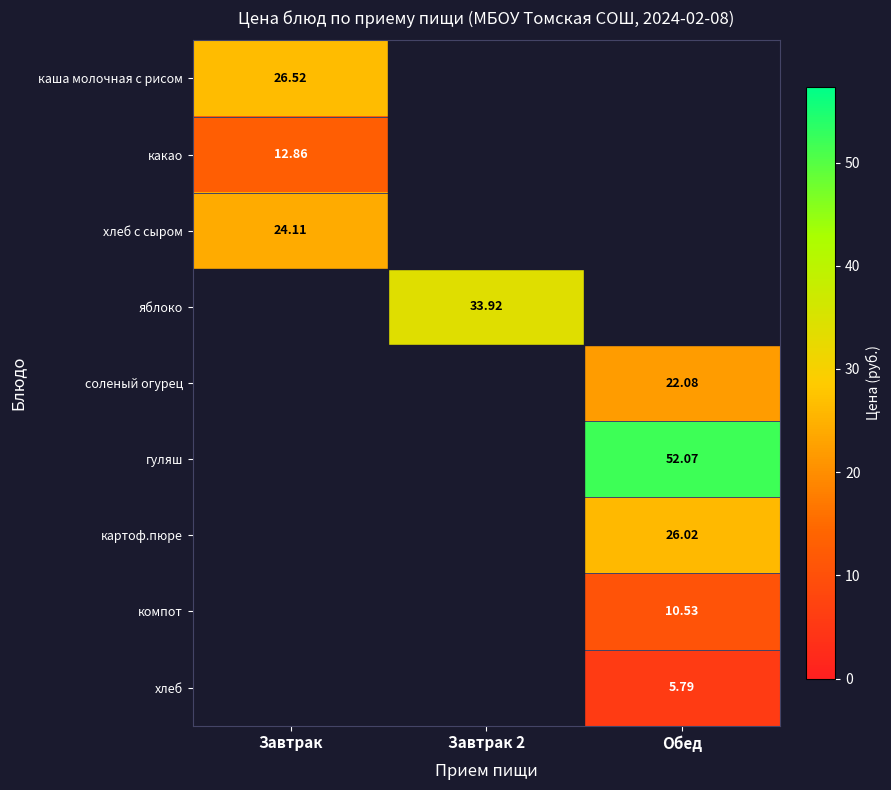

What is the total value across all series at Завтрак 2?

33.9